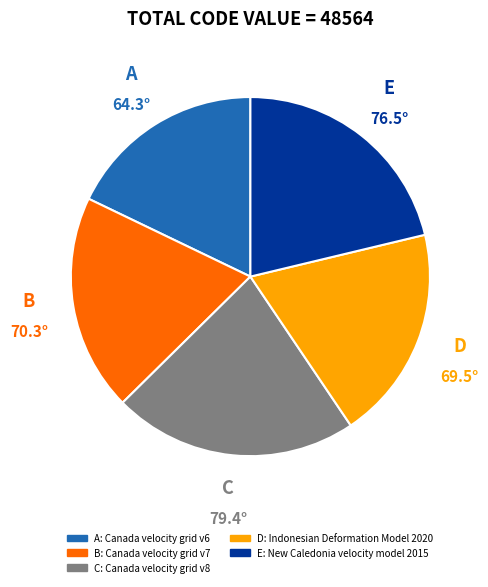

Is it true that E: New Caledonia velocity model 2015 is 21% of the pie?

True